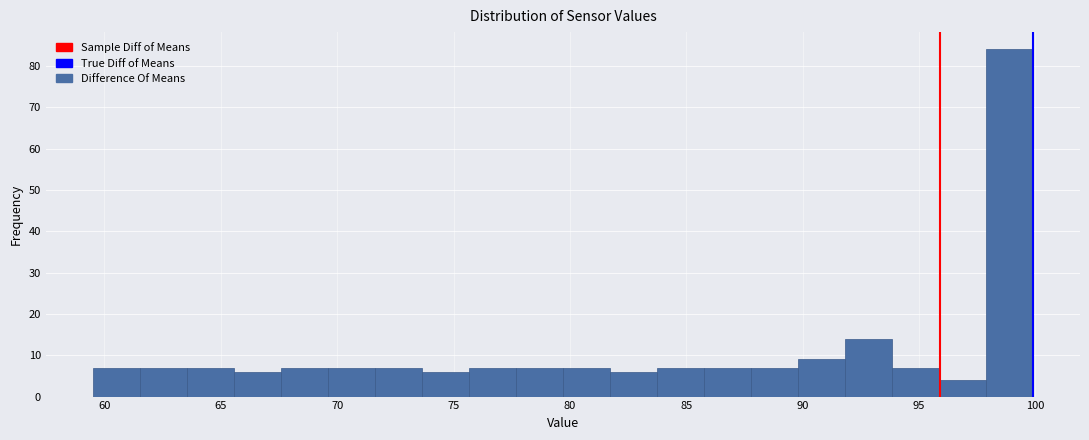

What is the height of the bar covering 88.0 to 90.0 on the x-axis? Neither the bar edges nor the heights are printed on the chart, so give them approximately, as read against the axes.

7